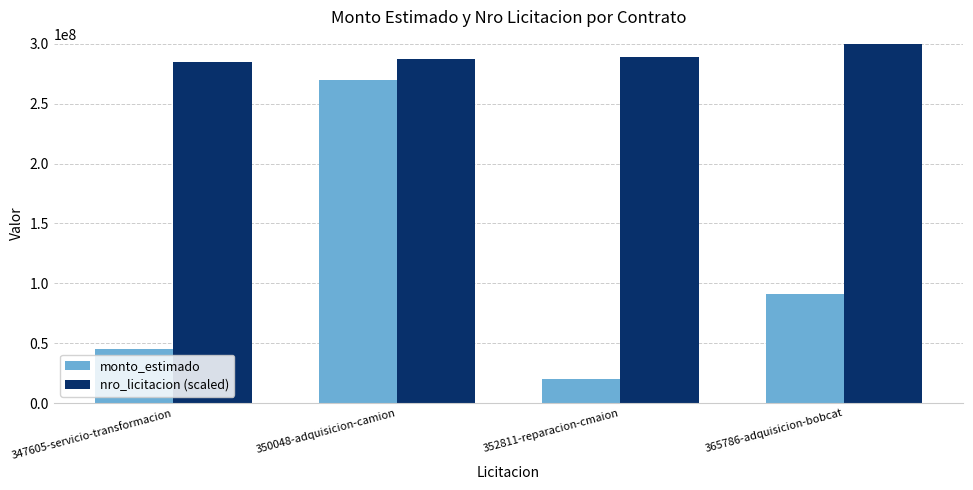

How many bars are there in each group?

2